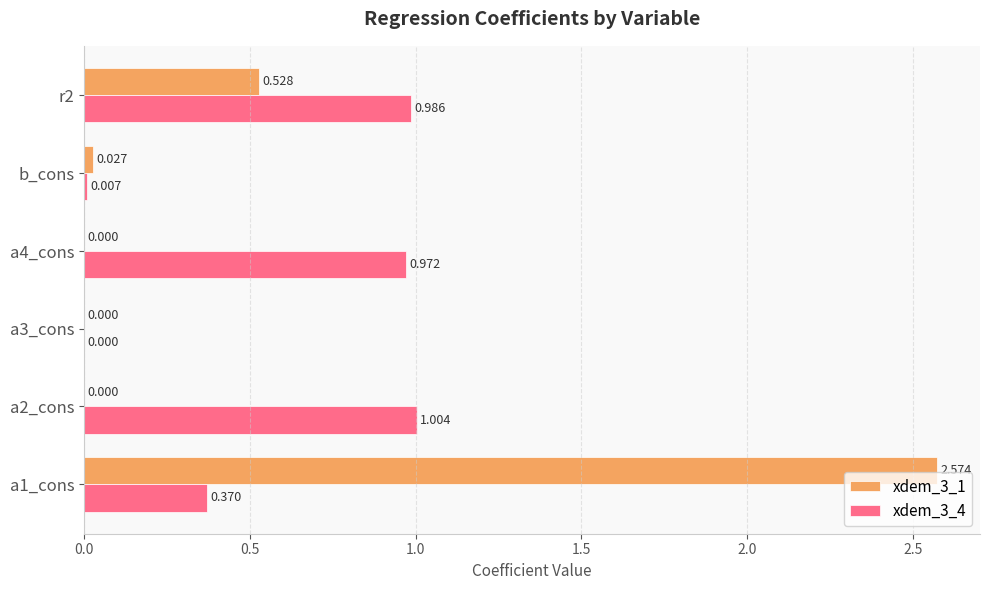

What is the sum of all xdem_3_1 values?

3.1